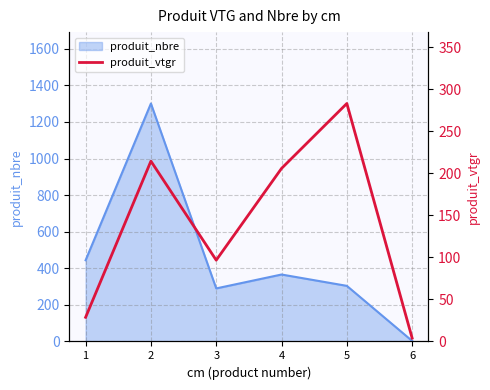

The value of produit_nbre at 2 is 358. True or false?

False